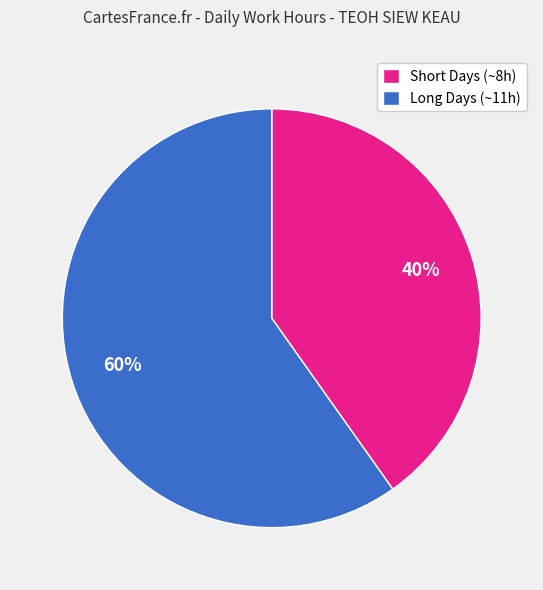

How many slices are in this pie chart?

2